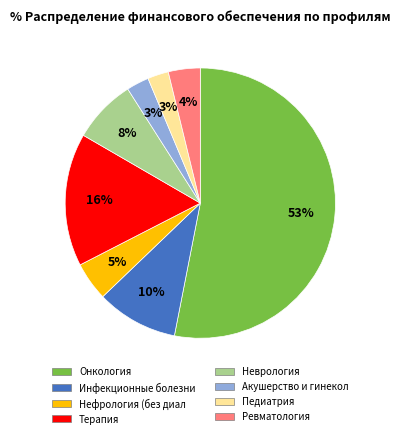

True or false: Инфекционные болезни accounts for 15% of the total.

False